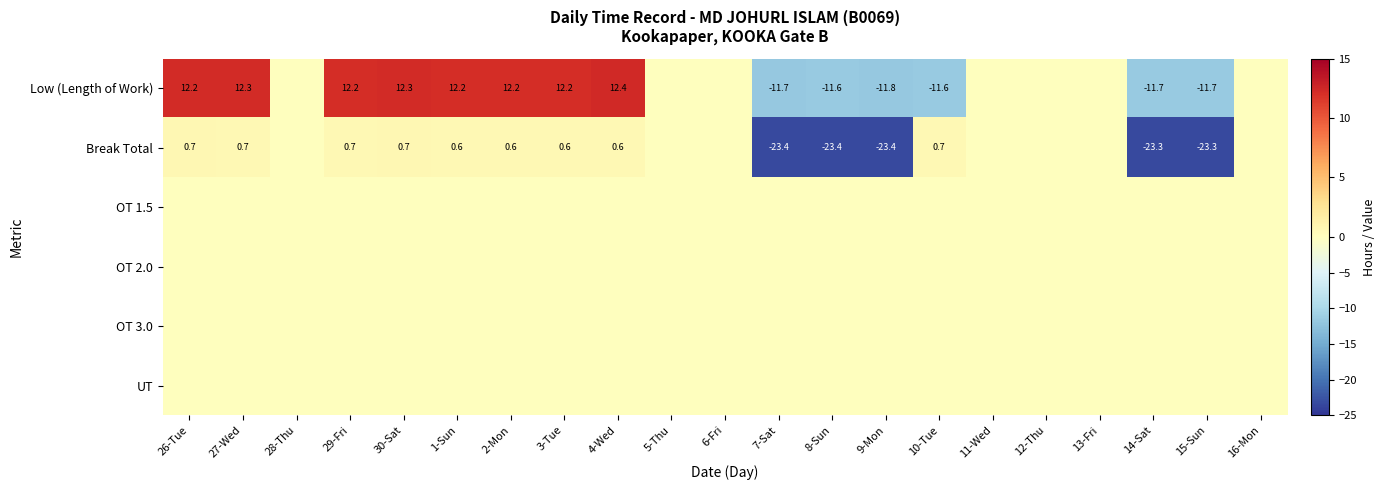

How many categories are shown in the chart?

21